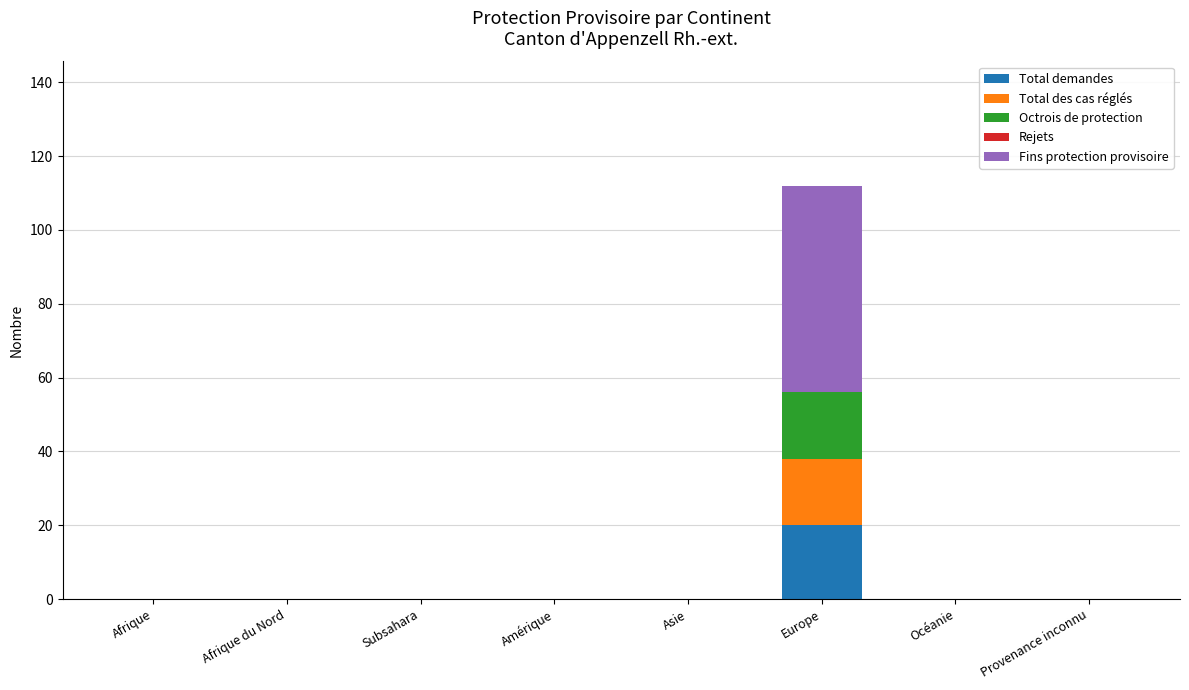

What is the sum of all Total demandes values?

20